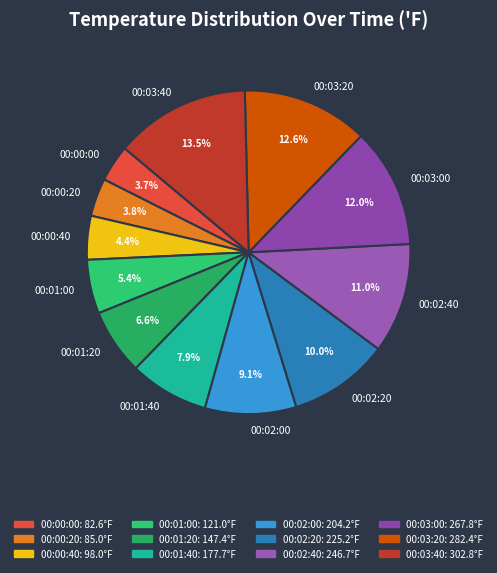

How many segments does this pie chart have?

12